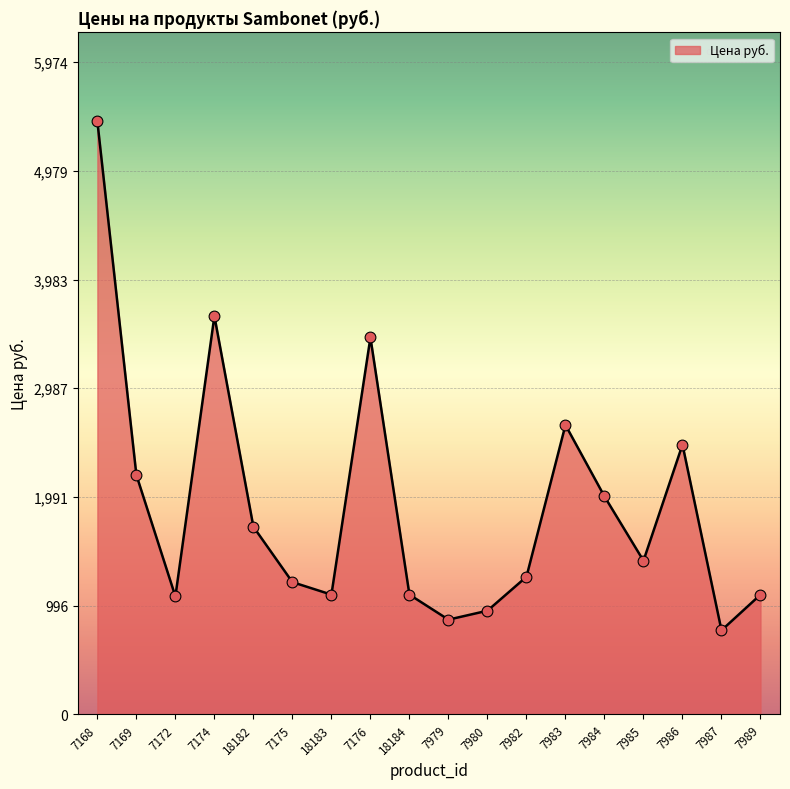

Approximately how many times larger is the value at 7989 compared to 7987?

1.4